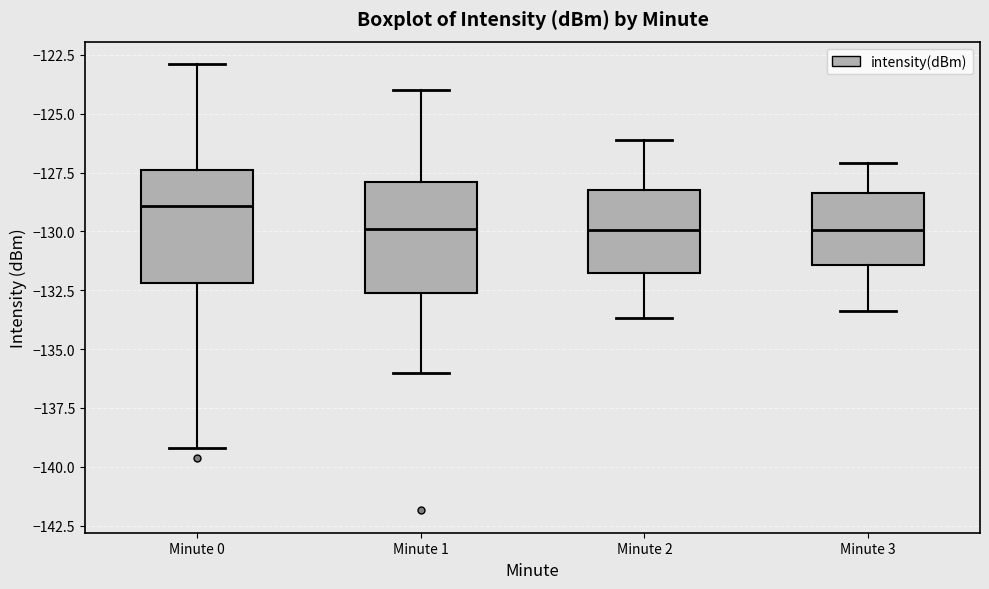

Reading left to right, read every box against the y-axis: the position of its median line, the range the box covers, and the ends of its whiskers. The values are not printed on the chart, so give them approximately, as read against the axis.

Minute 0: median -129.0, box -132.0 to -127.5, whiskers -139.0 to -123.0
Minute 1: median -130.0, box -132.5 to -128.0, whiskers -136.0 to -124.0
Minute 2: median -130.0, box -131.5 to -128.0, whiskers -133.5 to -126.0
Minute 3: median -130.0, box -131.5 to -128.5, whiskers -133.5 to -127.0